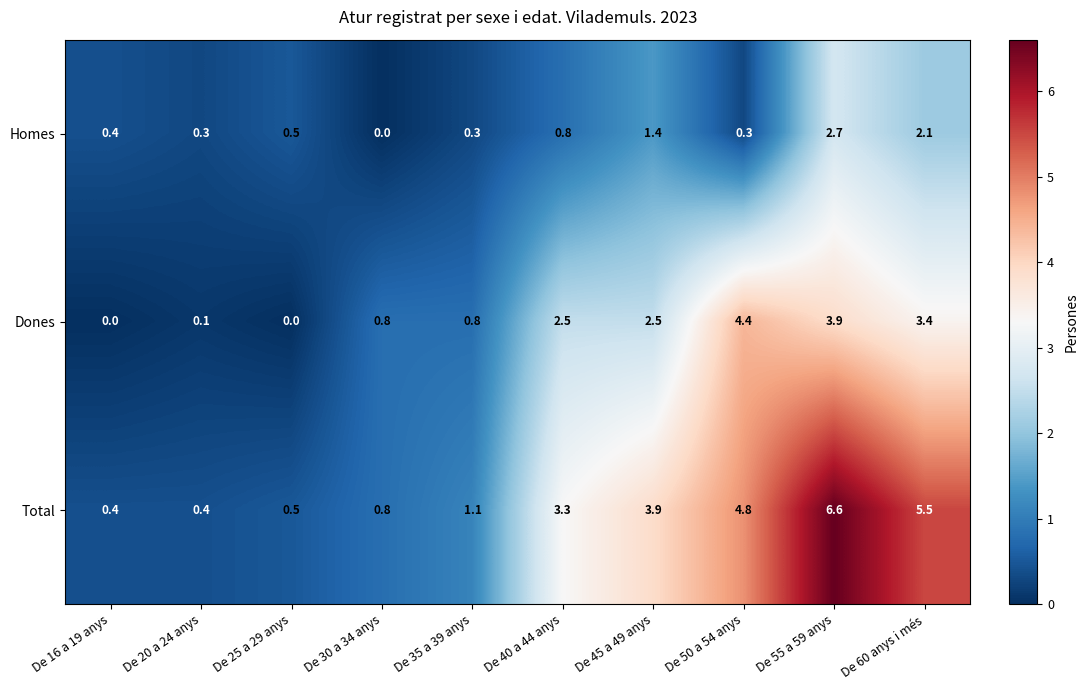

List the series in order of their overall mean, lowest first.

Homes, Dones, Total